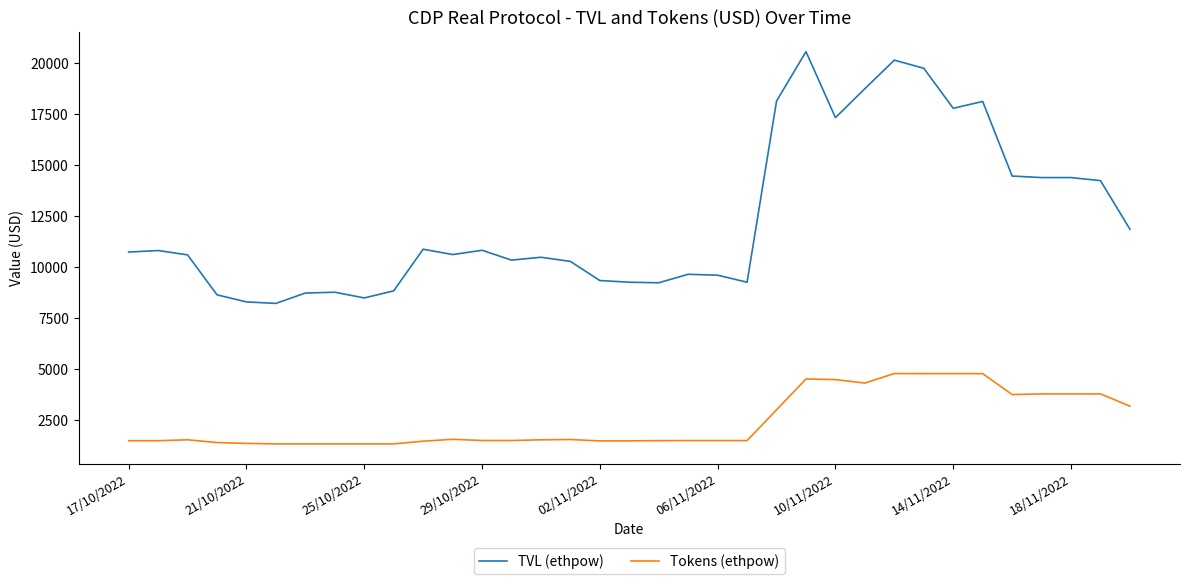

True or false: Tokens (ethpow) and TVL (ethpow) intersect in this chart.

False